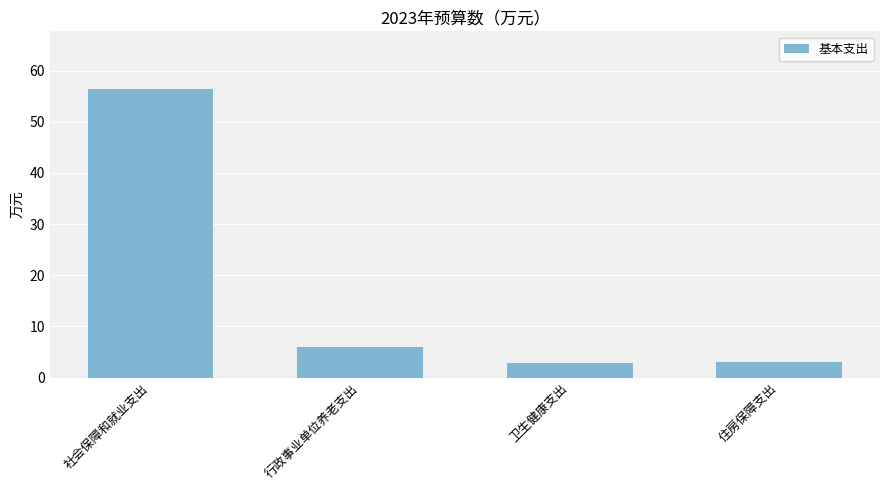

At which label does the data first exceed 5?

社会保障和就业支出